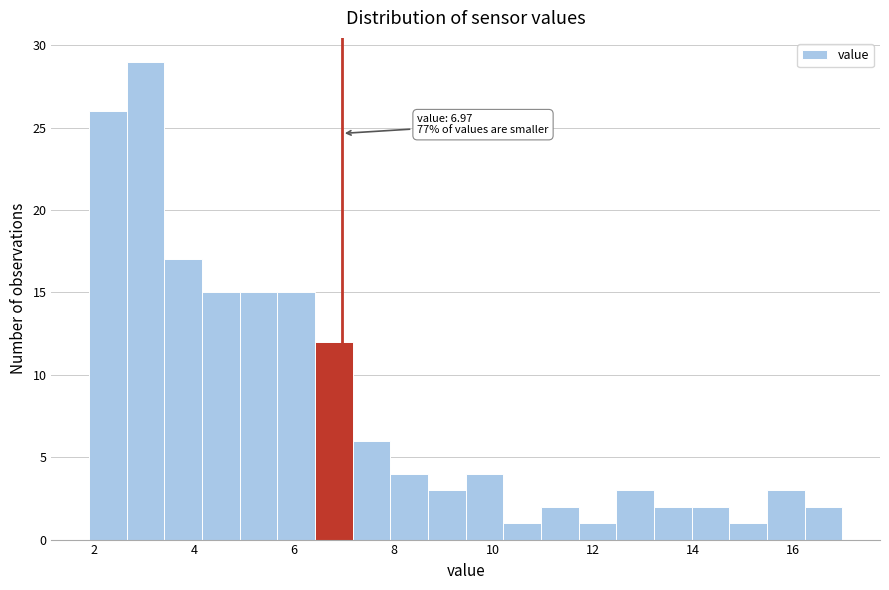

Read against the x-axis, roughly where is the centre of the tallest bar?

3.0